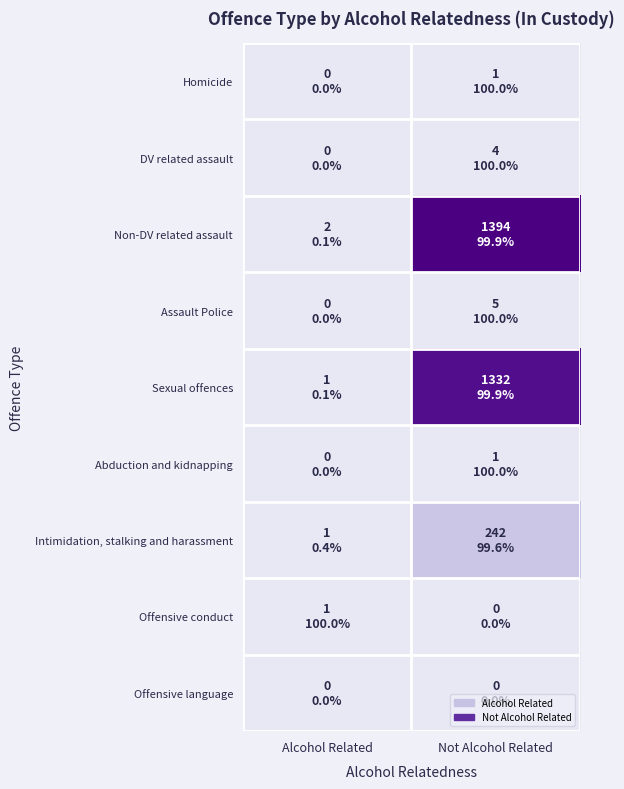

At which category does the chart reach its minimum across all series?

Alcohol Related